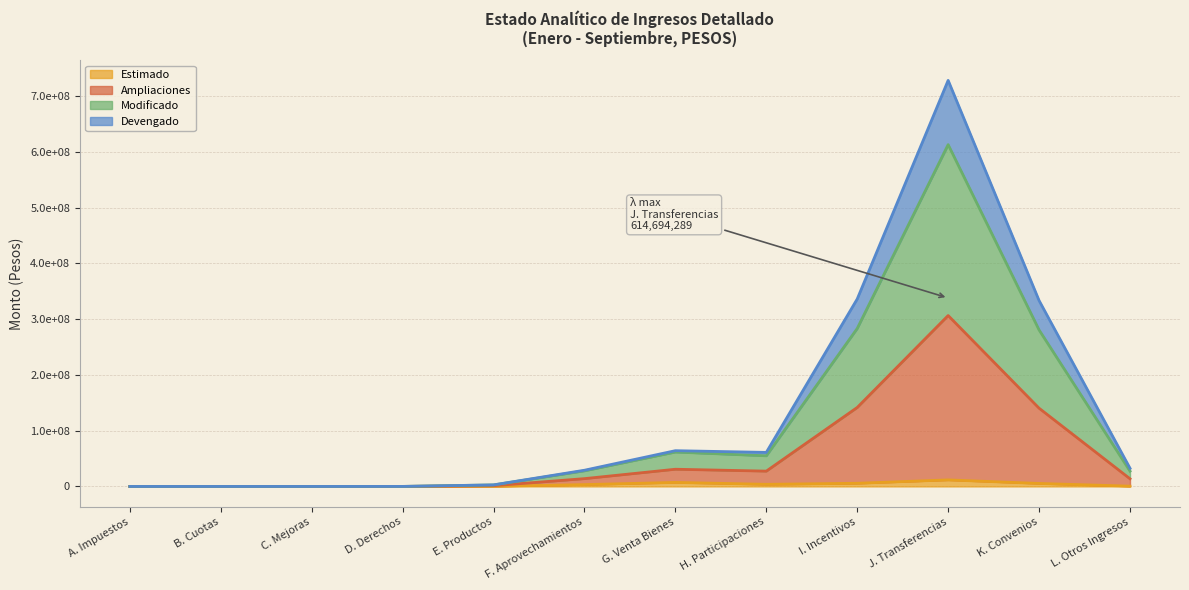

The value of Devengado at B. Cuotas is 159650364.7. True or false?

False